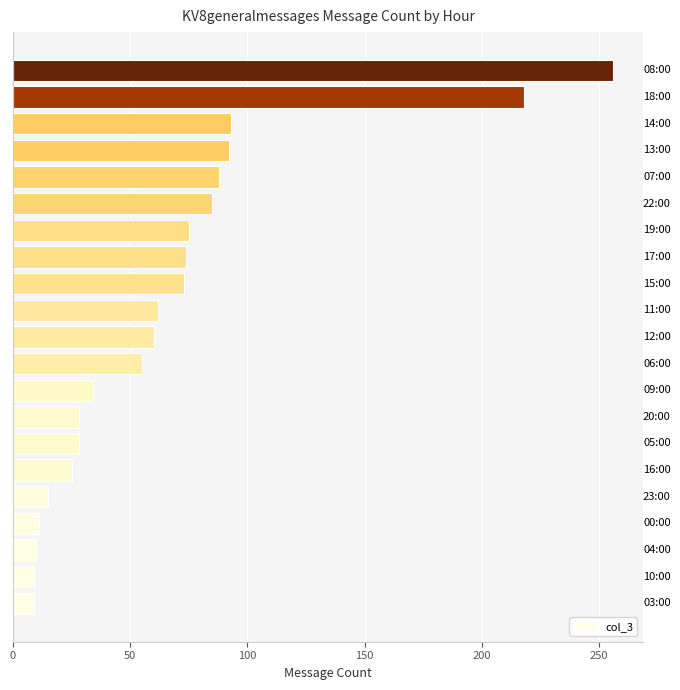

What is the sum of all values?

1400